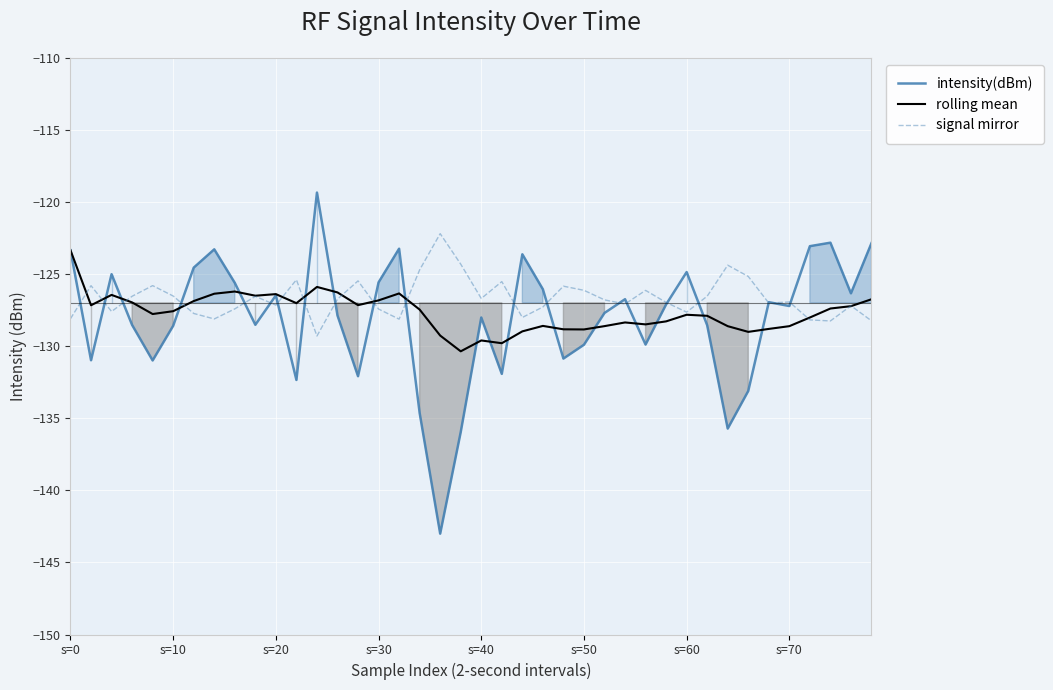

True or false: signal mirror and rolling mean intersect in this chart.

True